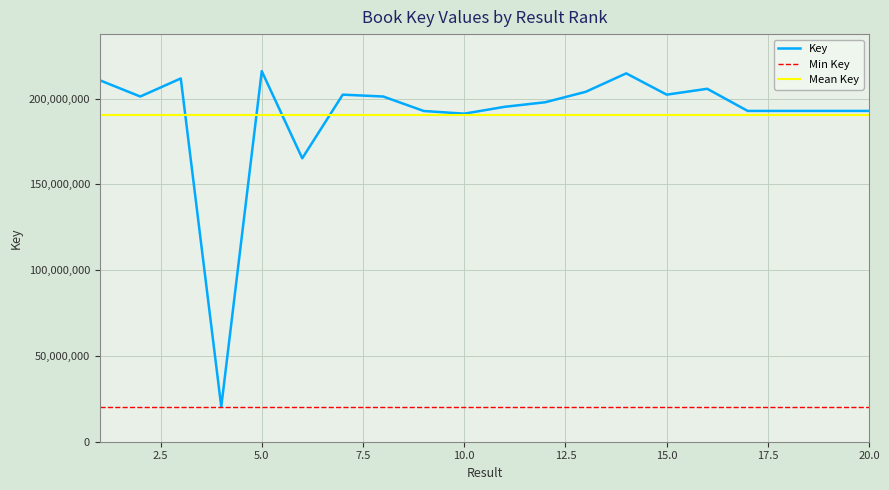

At which label is the value closest to 118175899?

6